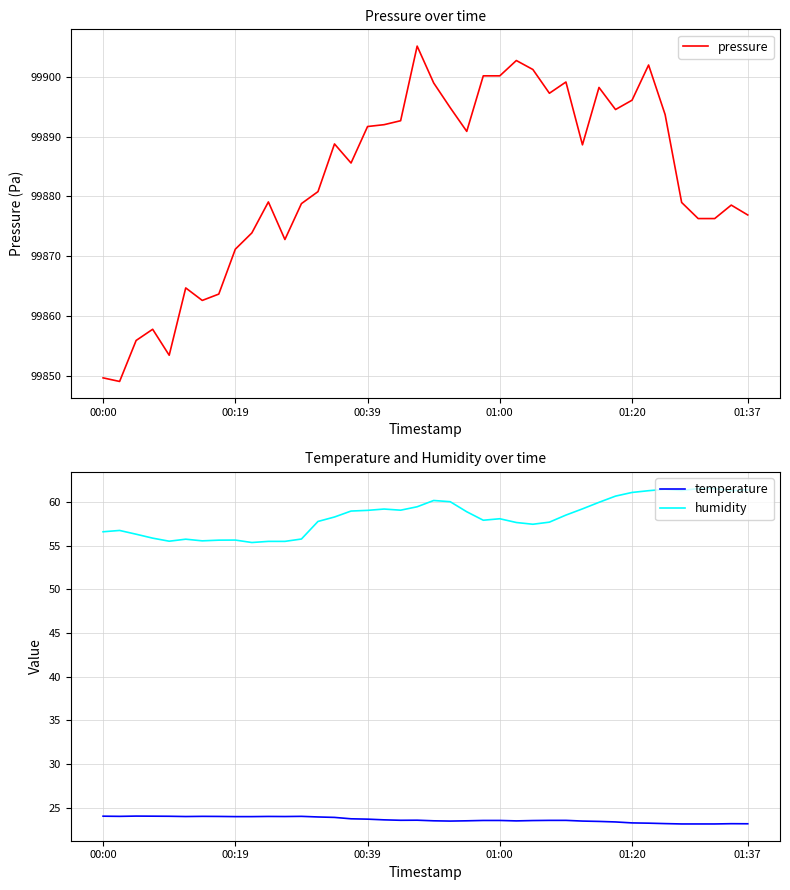

What is the highest value of the temperature series?

24.1